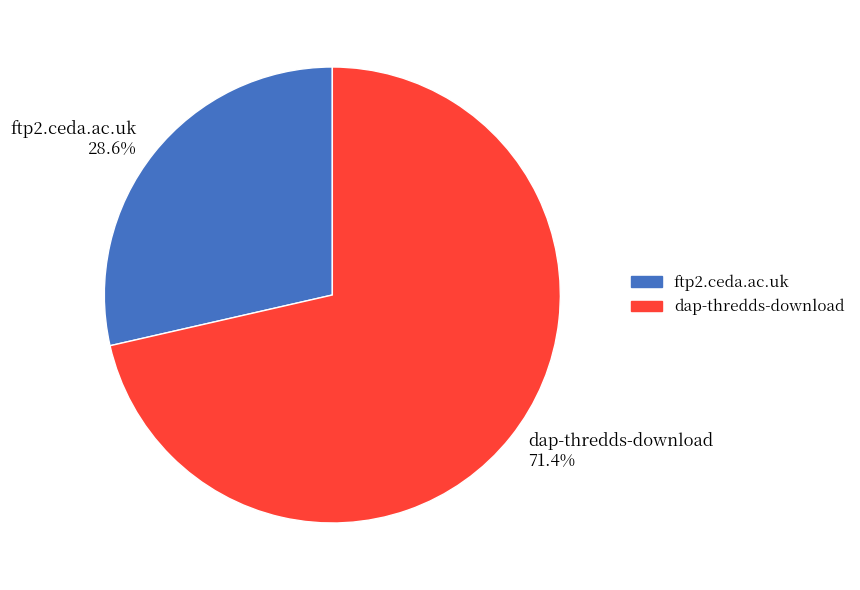

Which has a higher value, ftp2.ceda.ac.uk or dap-thredds-download?

dap-thredds-download